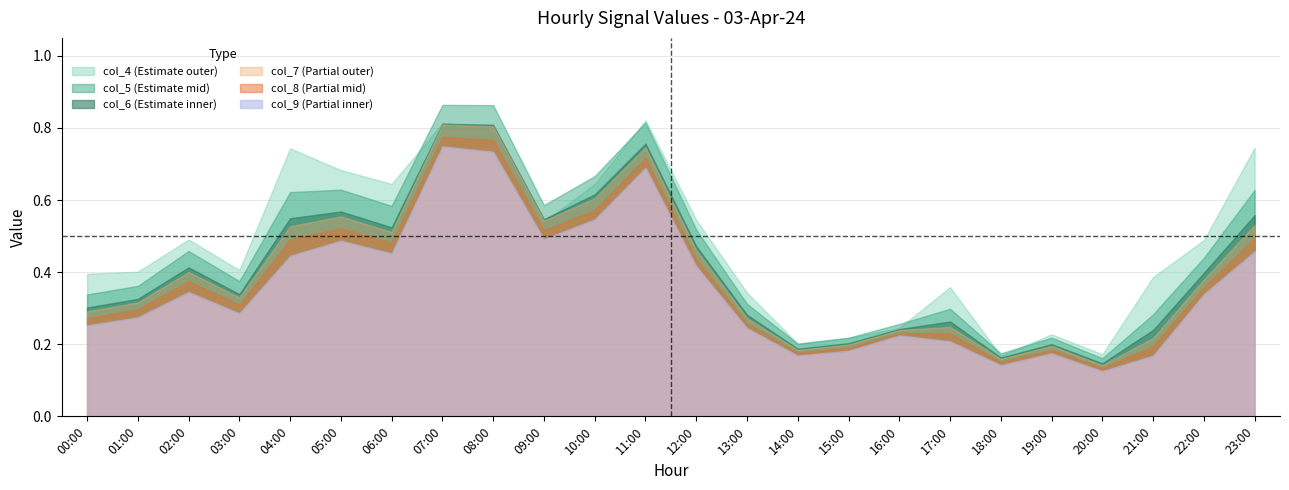

List the labels in order of col_7 value, smallest first.

20:00, 18:00, 14:00, 19:00, 15:00, 21:00, 16:00, 17:00, 13:00, 00:00, 01:00, 03:00, 22:00, 02:00, 12:00, 06:00, 04:00, 23:00, 09:00, 05:00, 10:00, 11:00, 08:00, 07:00